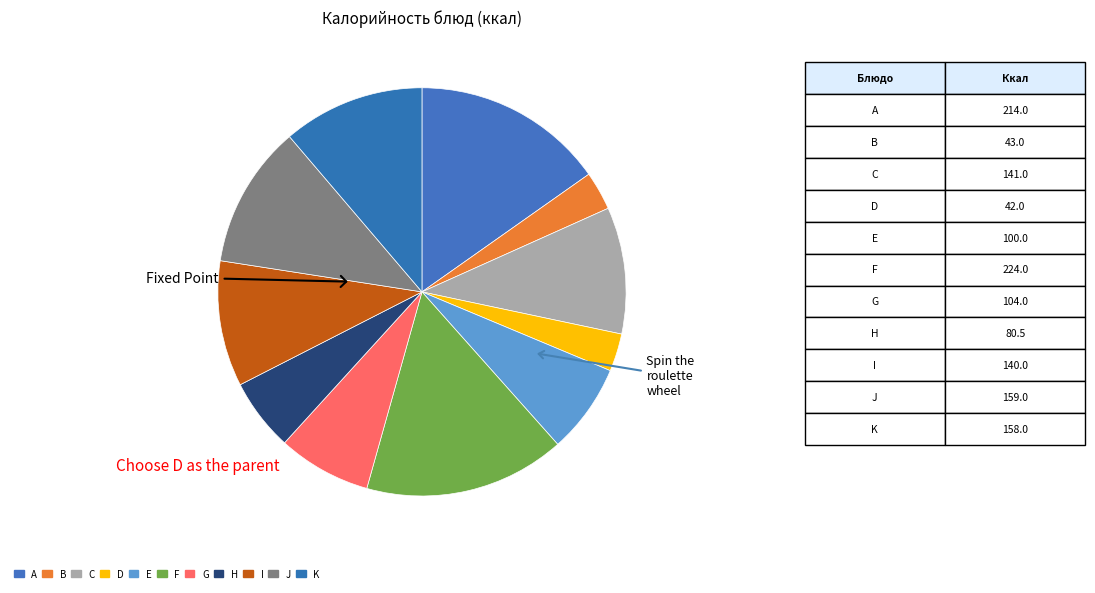

Count the number of slices in the pie.

11